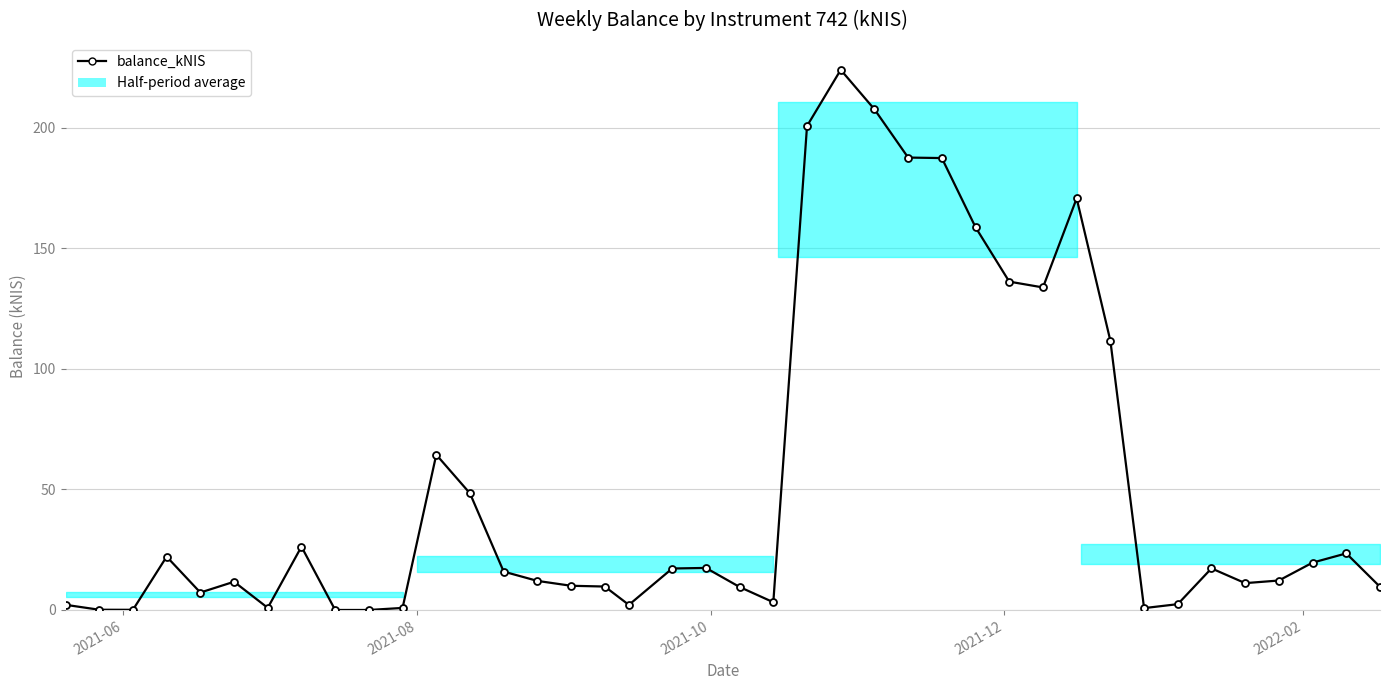

What is the value of the 36th point from the left?

11.1